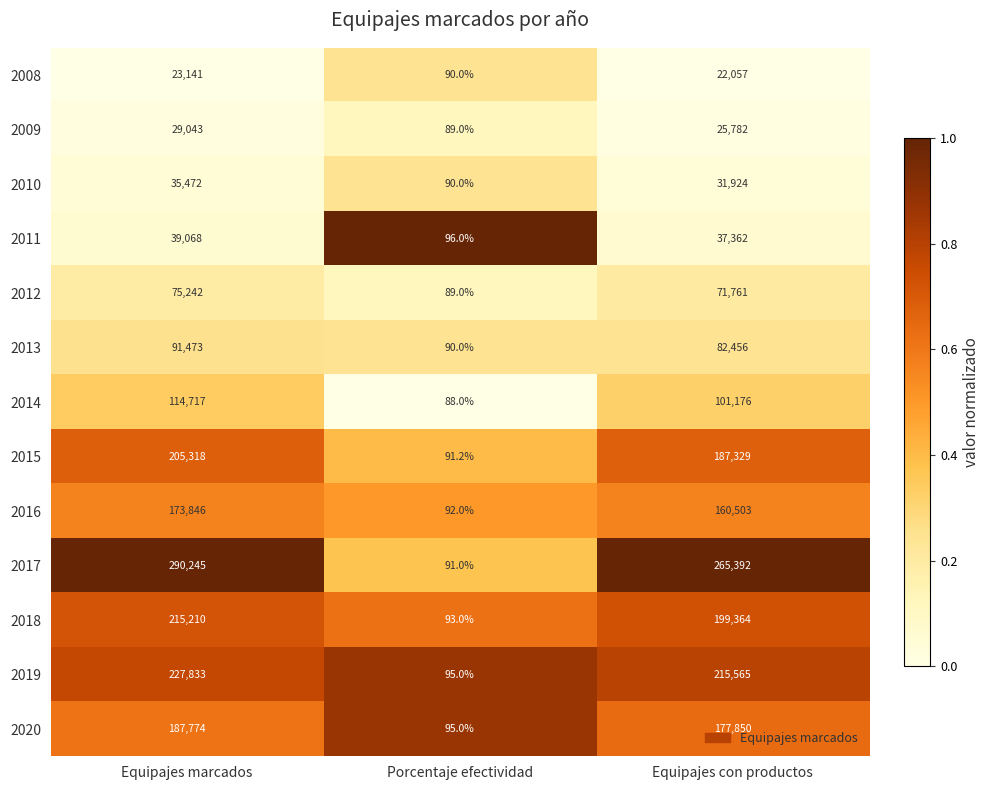

How many data points does each series have?

3